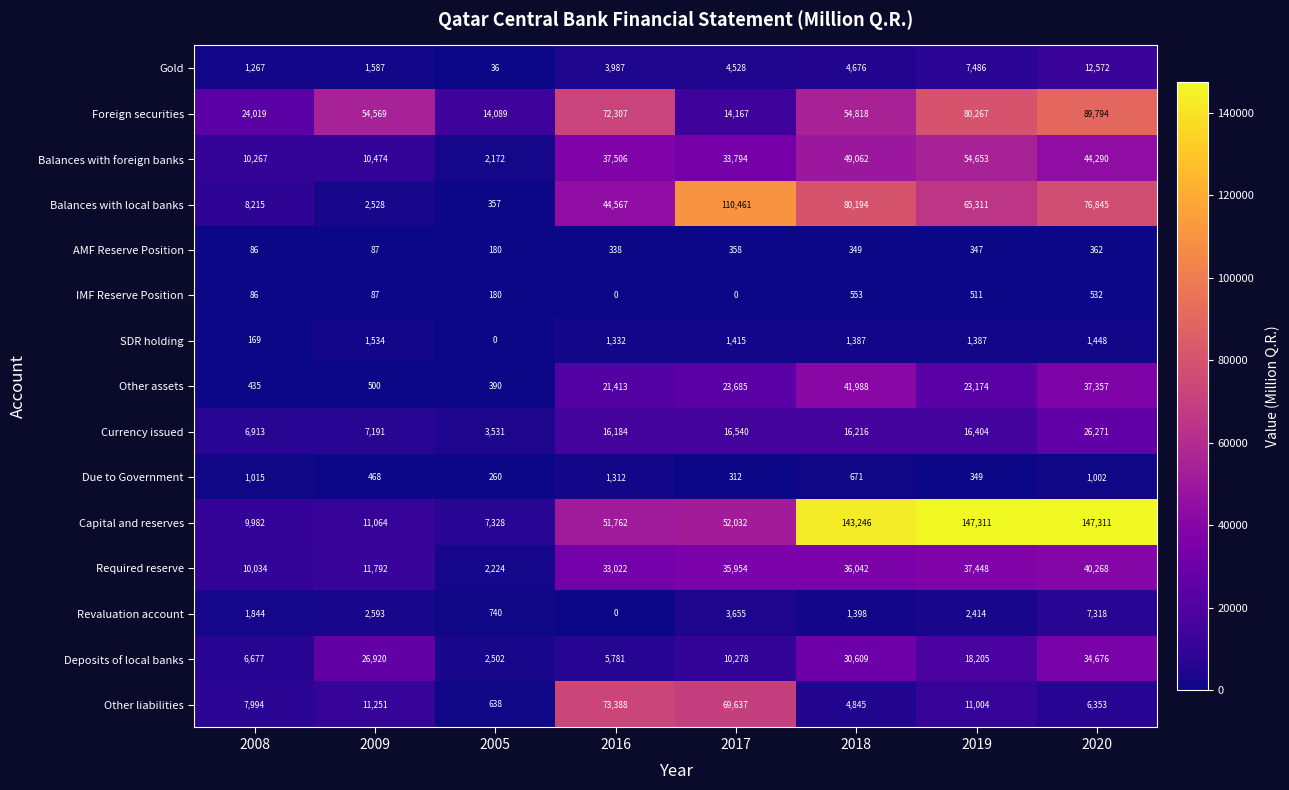

Rank the categories by Gold value from lowest to highest.

2005, 2008, 2009, 2016, 2017, 2018, 2019, 2020